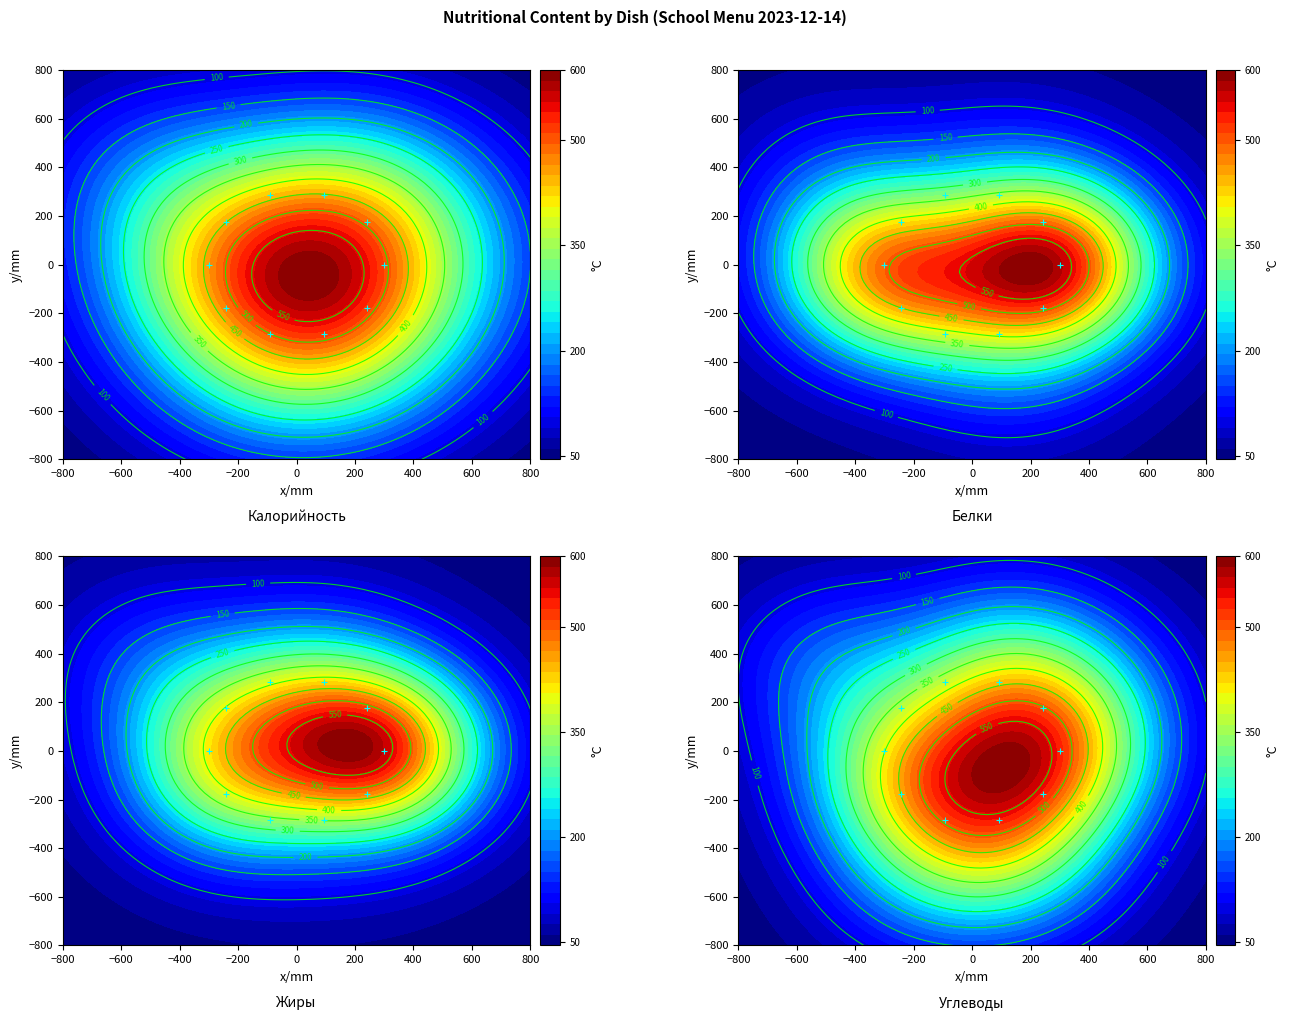

Reading right to left, extract all data points from this chart.

-176.3	-285.3	-285.3	-176.3	0.0	176.3	285.3	285.3	176.3	0.0